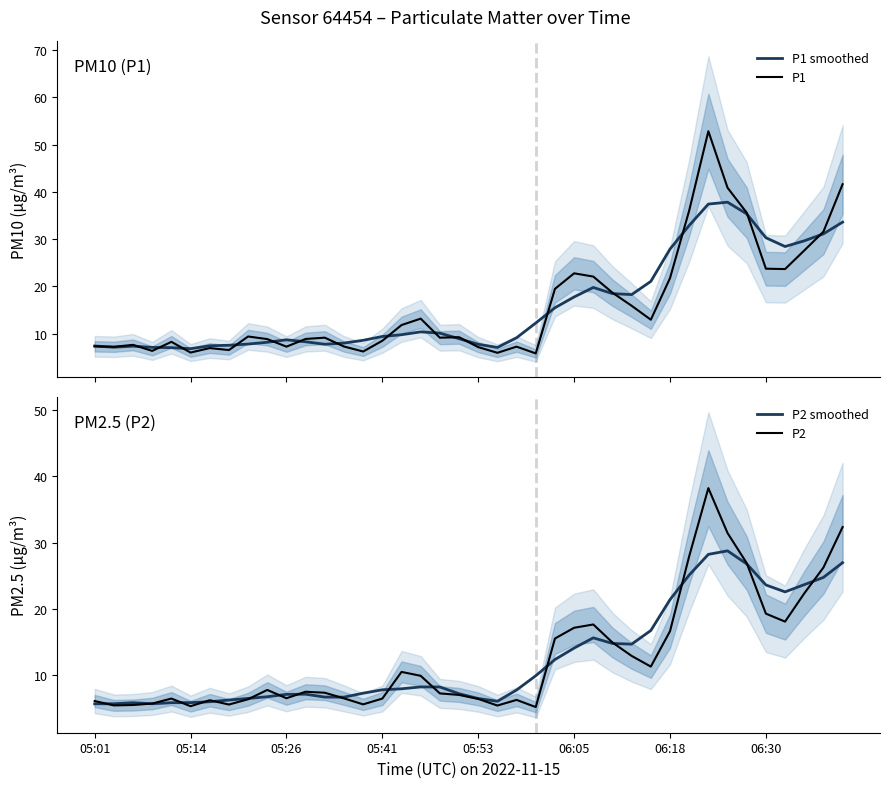

Reading right to left, list all the values displayed in this chart.

P1 smoothed: 33.6	31.1	29.6	28.4	30.3	35.4	37.8	37.4	32.9	27.9	21.1	18.3	18.5	19.8	17.8	15.5	12.3	9.1	7.1	7.8	8.9	10.1	10.4	9.8	9.4	8.6	8.0	7.8	8.3	8.7	8.2	7.8	7.5	7.4	6.8	7.0	7.1	7.4	7.1	7.4
P1: 41.6	31.6	27.6	23.7	23.8	35.6	40.9	52.9	36.0	21.8	12.9	15.9	18.7	22.1	22.8	19.5	5.8	7.2	6.0	7.2	9.2	9.2	13.2	11.8	8.5	6.2	7.3	9.2	8.9	7.2	8.8	9.4	6.5	7.0	6.0	8.3	6.3	7.6	7.2	7.3
P2 smoothed: 27.0	24.8	23.7	22.6	23.6	26.8	28.8	28.2	25.1	21.4	16.8	14.7	14.8	15.7	14.1	12.4	9.9	7.8	6.1	6.5	7.2	8.2	8.3	8.0	7.8	7.3	6.7	6.7	7.2	7.1	6.8	6.5	6.3	6.0	5.9	5.9	5.7	5.9	5.7	5.7
P2: 32.4	26.2	22.4	18.1	19.3	26.9	31.4	38.2	27.9	16.6	11.3	12.9	14.9	17.7	17.2	15.6	5.2	6.3	5.5	6.5	7.0	7.3	9.9	10.5	6.5	5.6	6.5	7.4	7.5	6.5	7.8	6.4	5.6	6.2	5.3	6.5	5.8	5.5	5.5	6.1